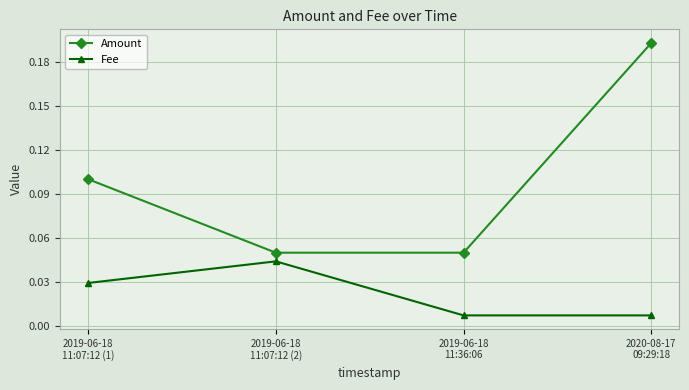

The Amount series shows 0.3 at 2020-08-17
09:29:18. True or false?

False